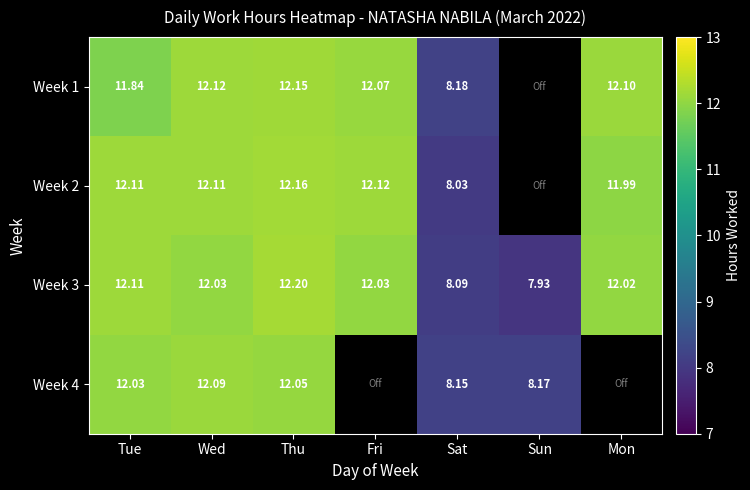

Is the value of Week 2 at Tue greater than the value of Week 1 at Sat?

Yes